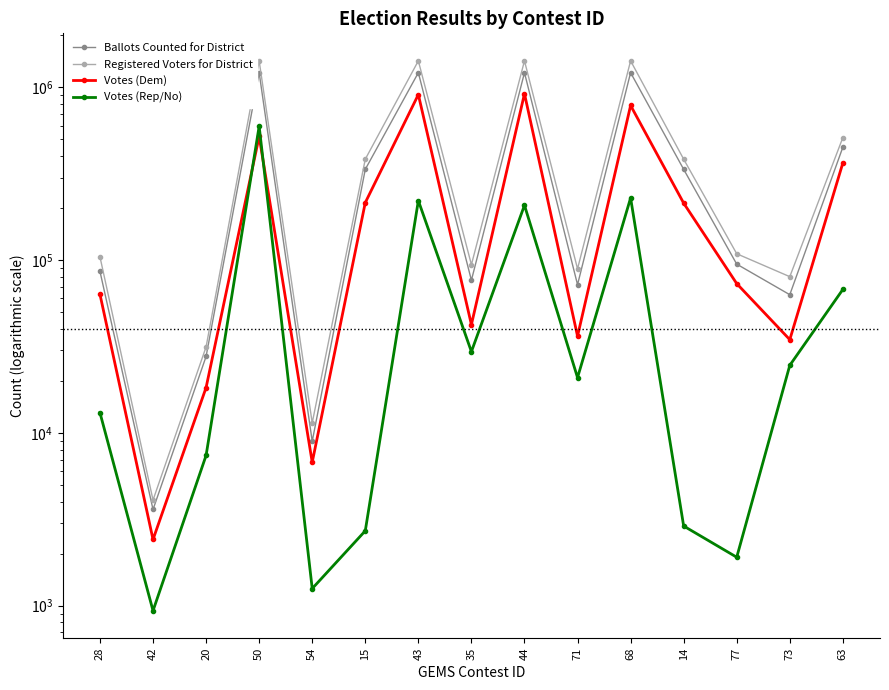

In Registered Voters for District, how many points are higher than both neighbors (excluding endpoints)?

4